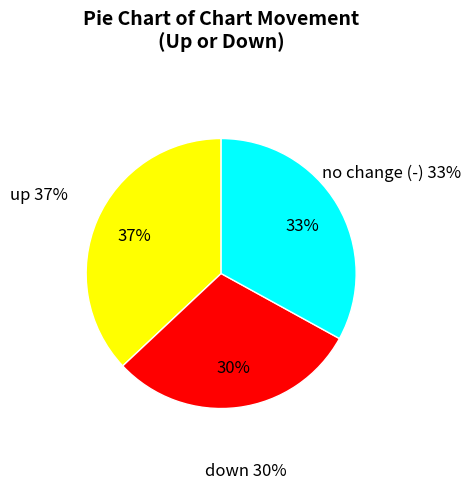

To the nearest percent, what is the difference between the largest and smallest slice percentages?

7%